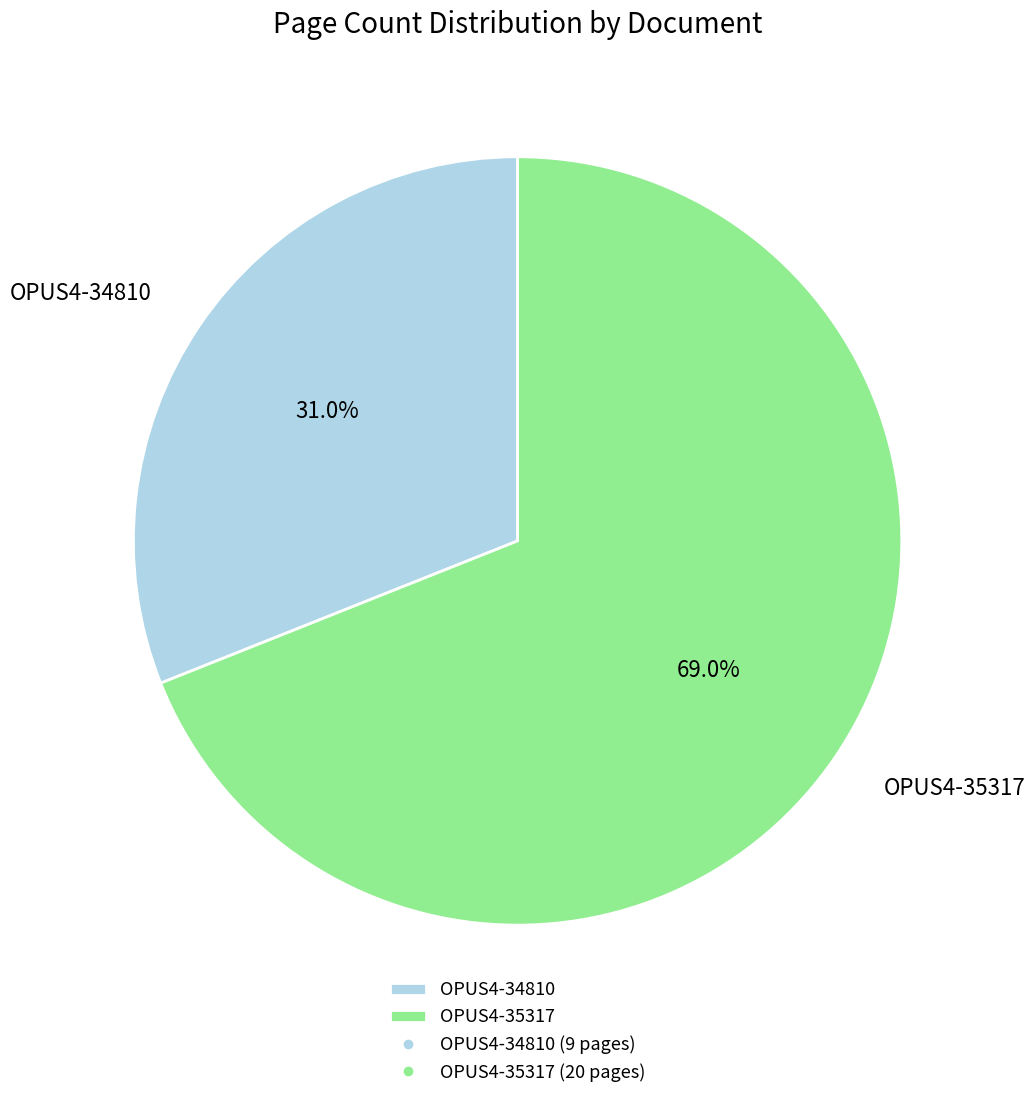

Rank the categories by value from lowest to highest.

OPUS4-34810, OPUS4-35317